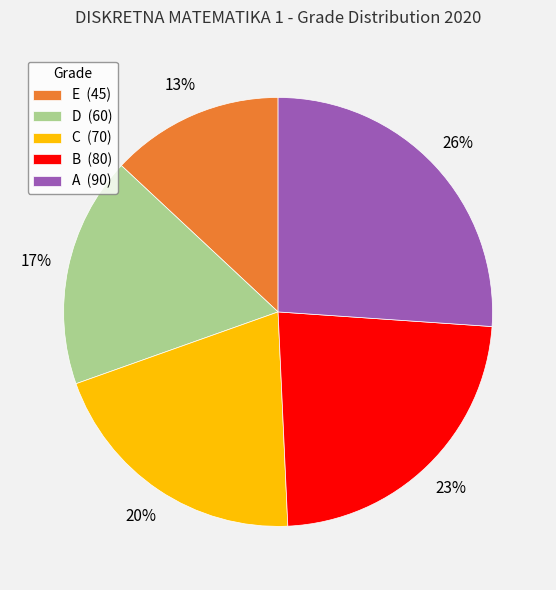

How many segments does this pie chart have?

5